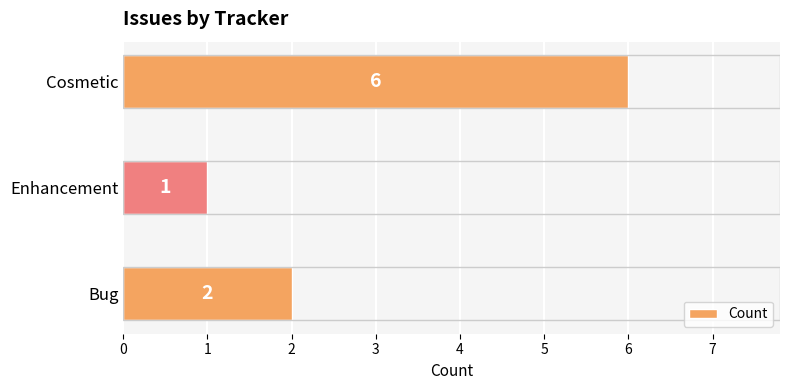

Is it true that the value at Bug is 2?

True